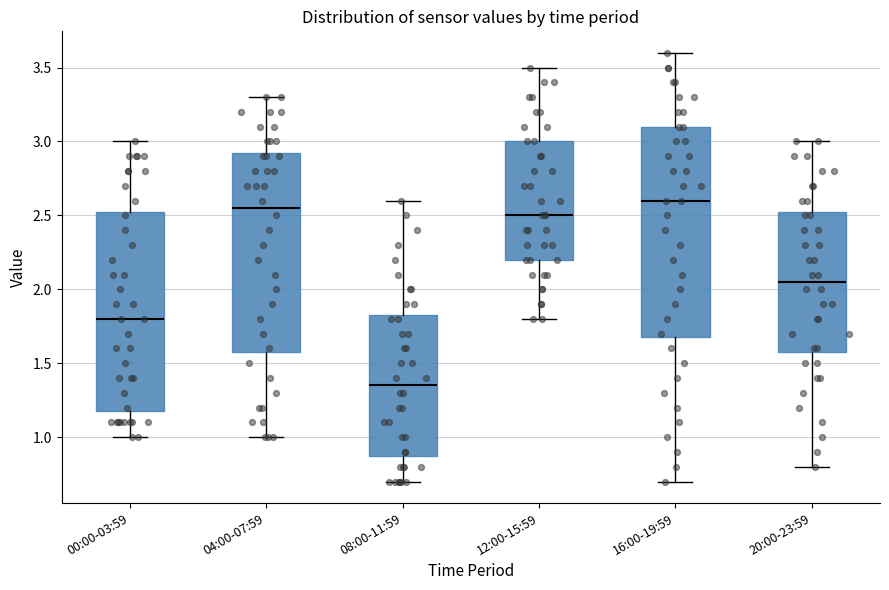

Where is the lower edge of the box for 16:00-19:59 on the y-axis? The values are not printed on the chart, so give them approximately, as read against the axis.

1.70